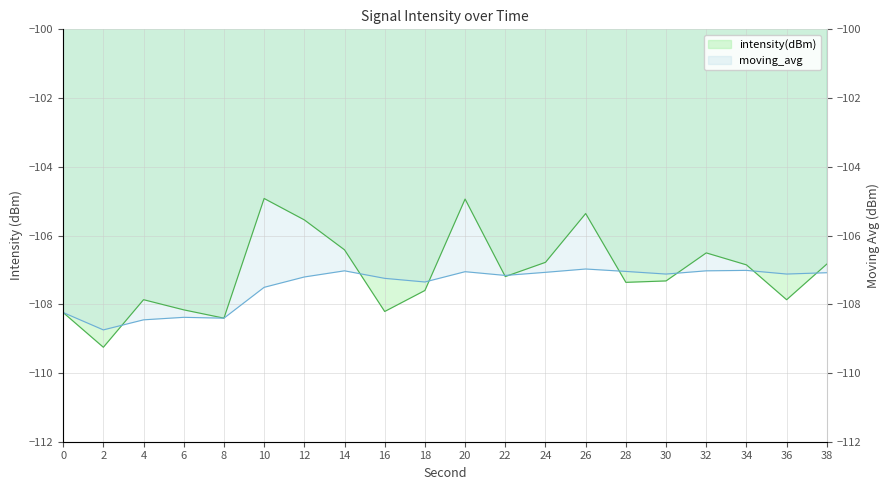

Which series ends up on top after the final intersection of moving_avg and intensity(dBm)?

intensity(dBm)